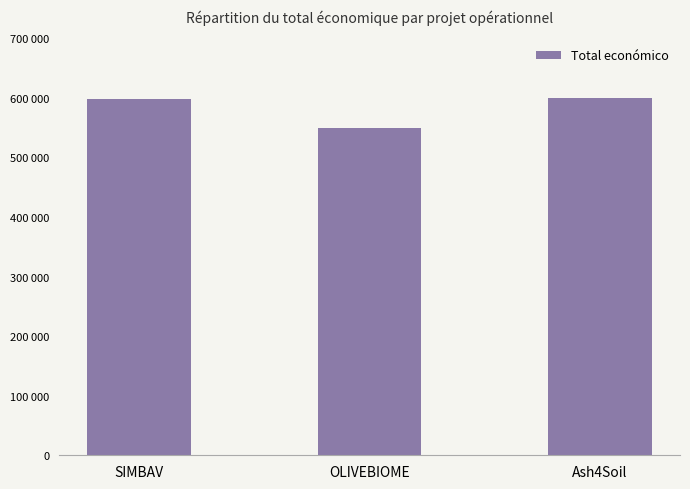

What is the sum of the values at SIMBAV and OLIVEBIOME?

1147762